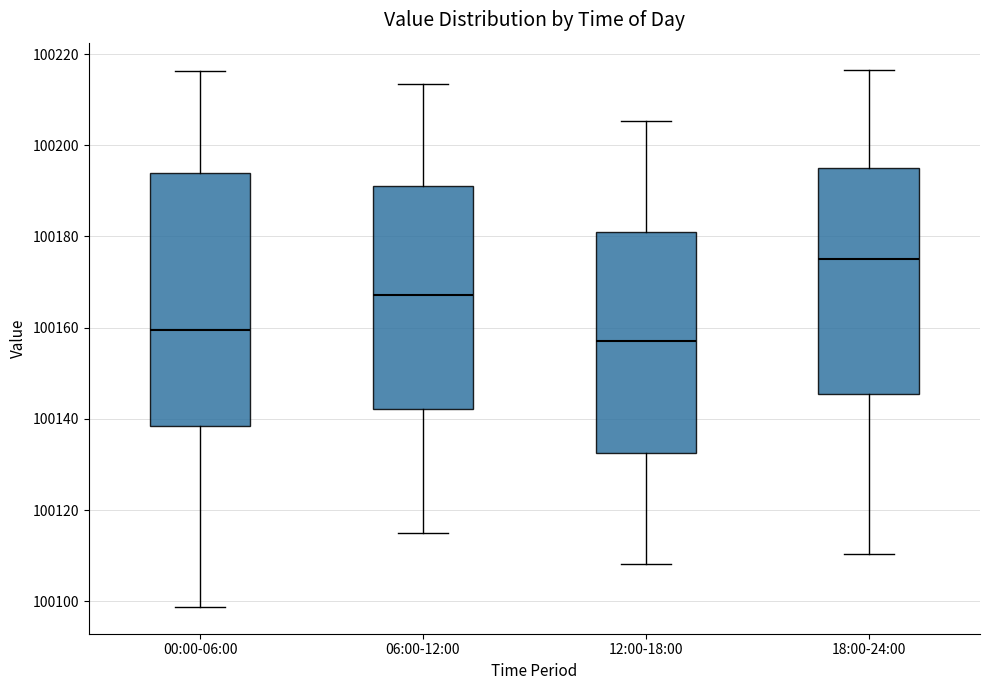

Reading left to right, read every box against the y-axis: the position of its median line, the range the box covers, and the ends of its whiskers. The values are not printed on the chart, so give them approximately, as read against the axis.

00:00-06:00: median 100160, box 100138 to 100194, whiskers 100098 to 100216
06:00-12:00: median 100168, box 100142 to 100192, whiskers 100116 to 100214
12:00-18:00: median 100158, box 100132 to 100182, whiskers 100108 to 100206
18:00-24:00: median 100176, box 100146 to 100194, whiskers 100110 to 100216